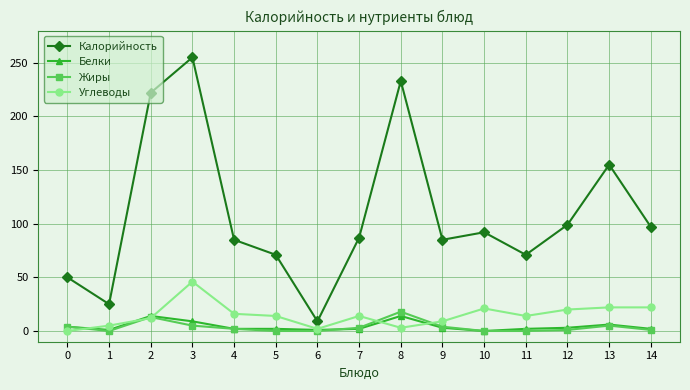

At which category is the sum across all series the highest?

3